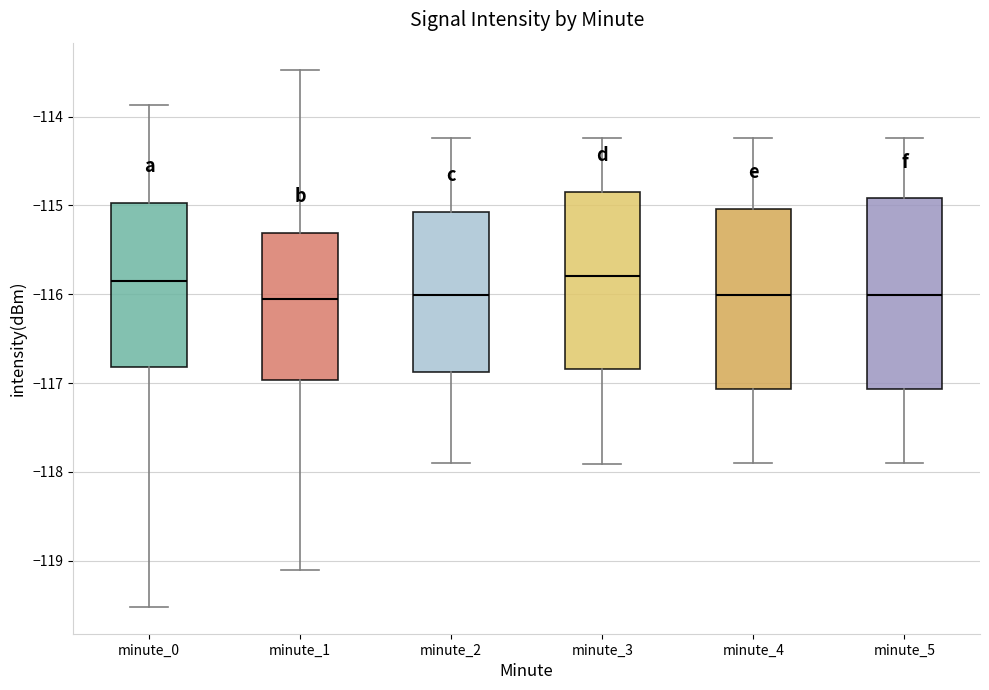

Where is the upper edge of the box for minute_0 on the y-axis? The values are not printed on the chart, so give them approximately, as read against the axis.

-115.0